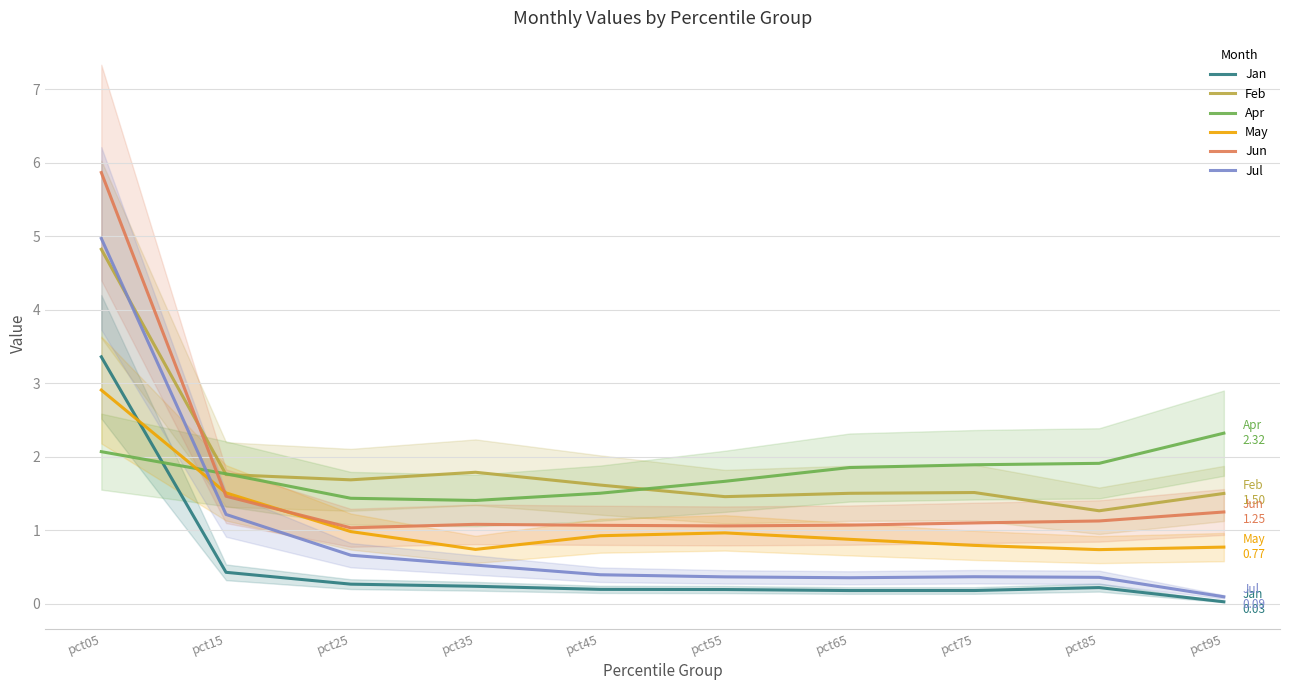

What are all the series names shown in the legend?

Jan, Feb, Apr, May, Jun, Jul